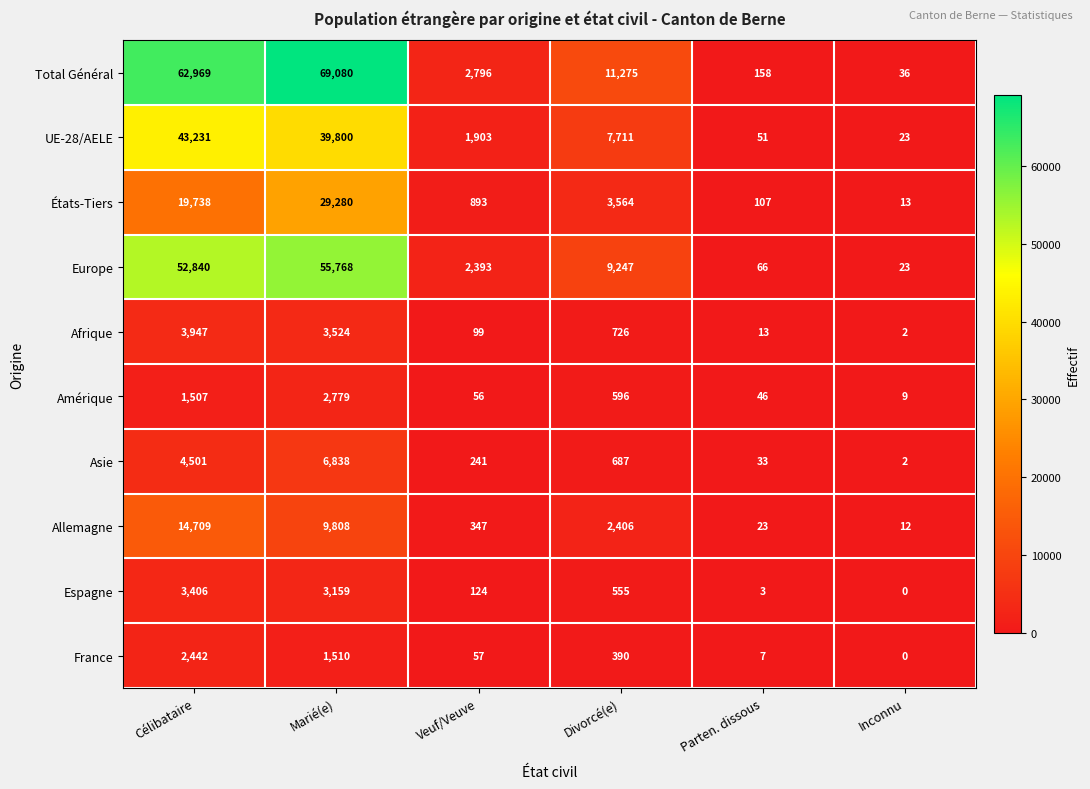

List the labels in order of Espagne value, smallest first.

Inconnu, Parten. dissous, Veuf/Veuve, Divorcé(e), Marié(e), Célibataire